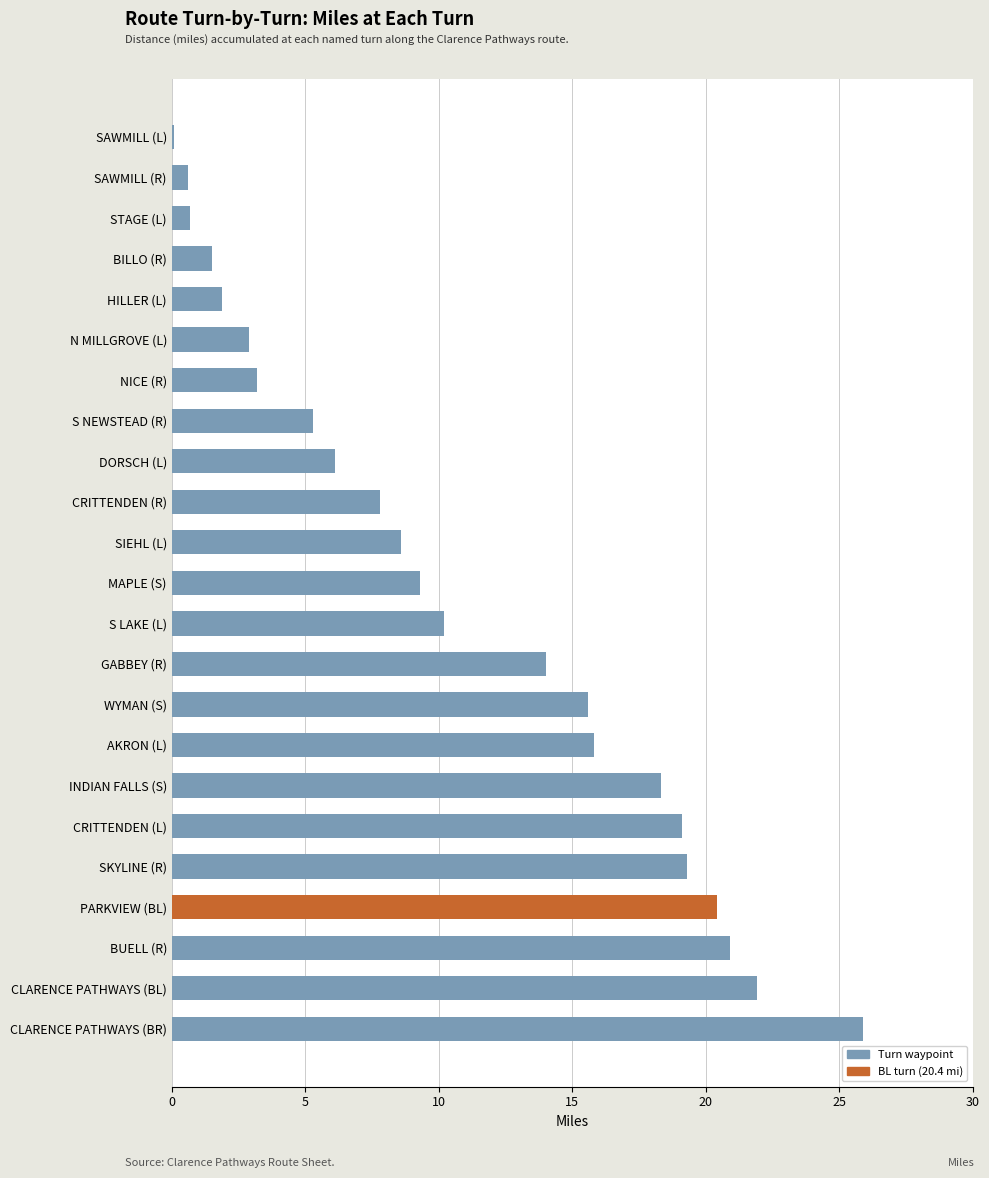

What position from the top is NICE (R)?

7